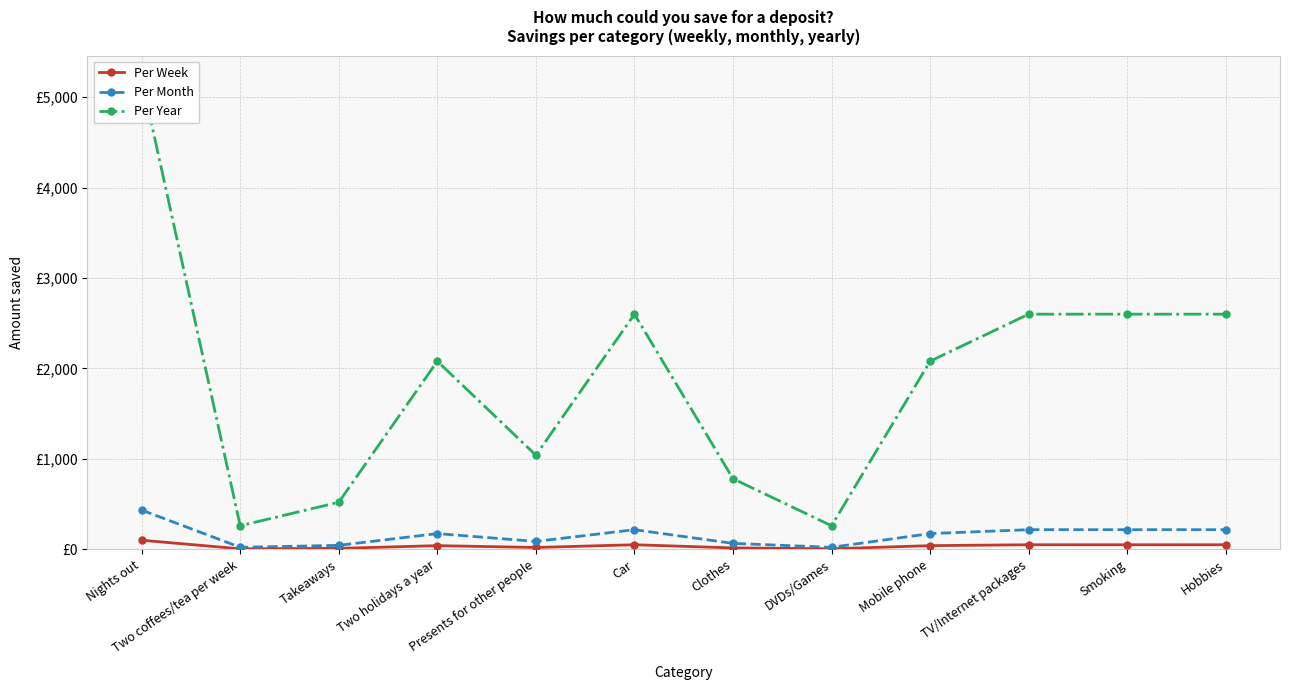

True or false: Per Year has more than 1 points higher than both neighbors.

True